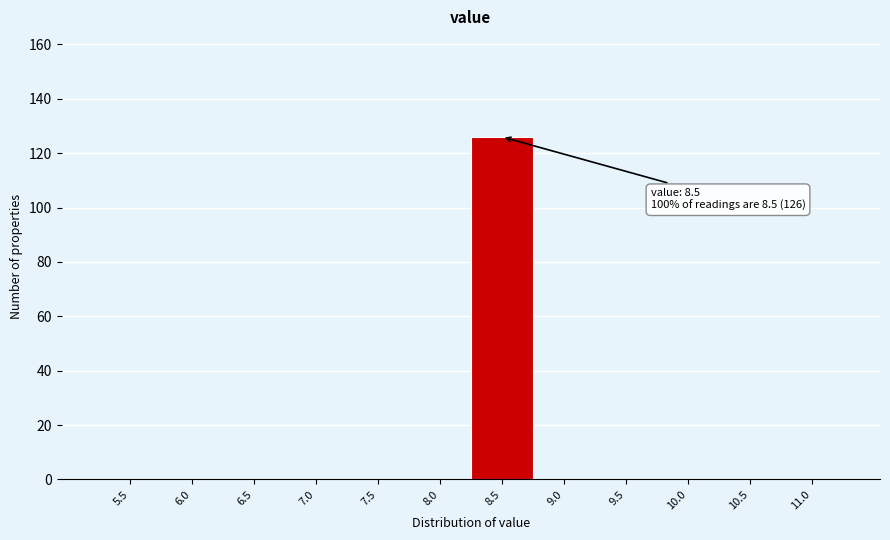

Reading left to right, list all the values displayed in this chart.

5.5=0	6.0=0	6.5=0	7.0=0	7.5=0	8.0=0	8.5=126	9.0=0	9.5=0	10.0=0	10.5=0	11.0=0